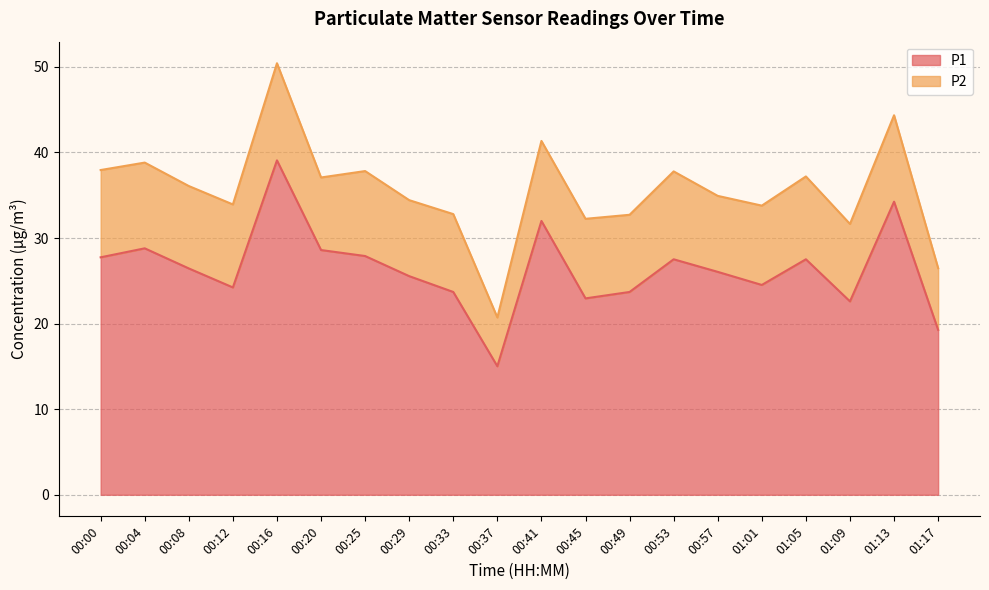

Is it true that the value at 00:08 is 26.4?

True